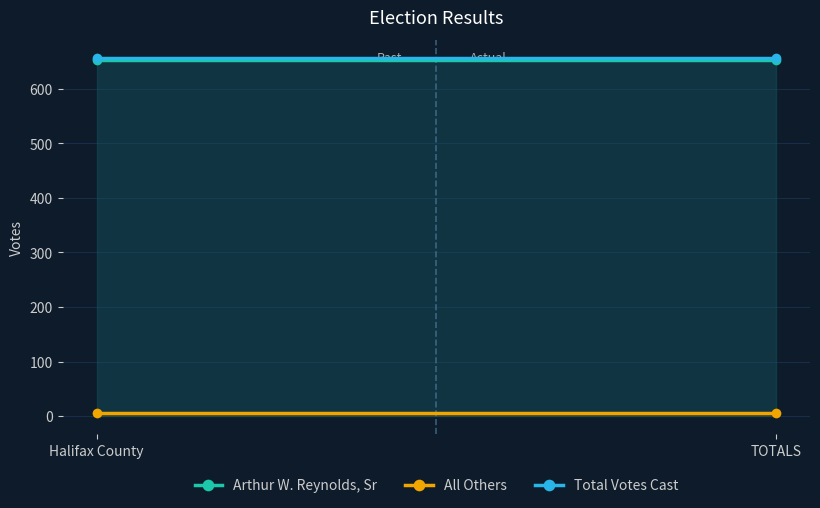

True or false: All Others has a value of 5 at Halifax County.

True